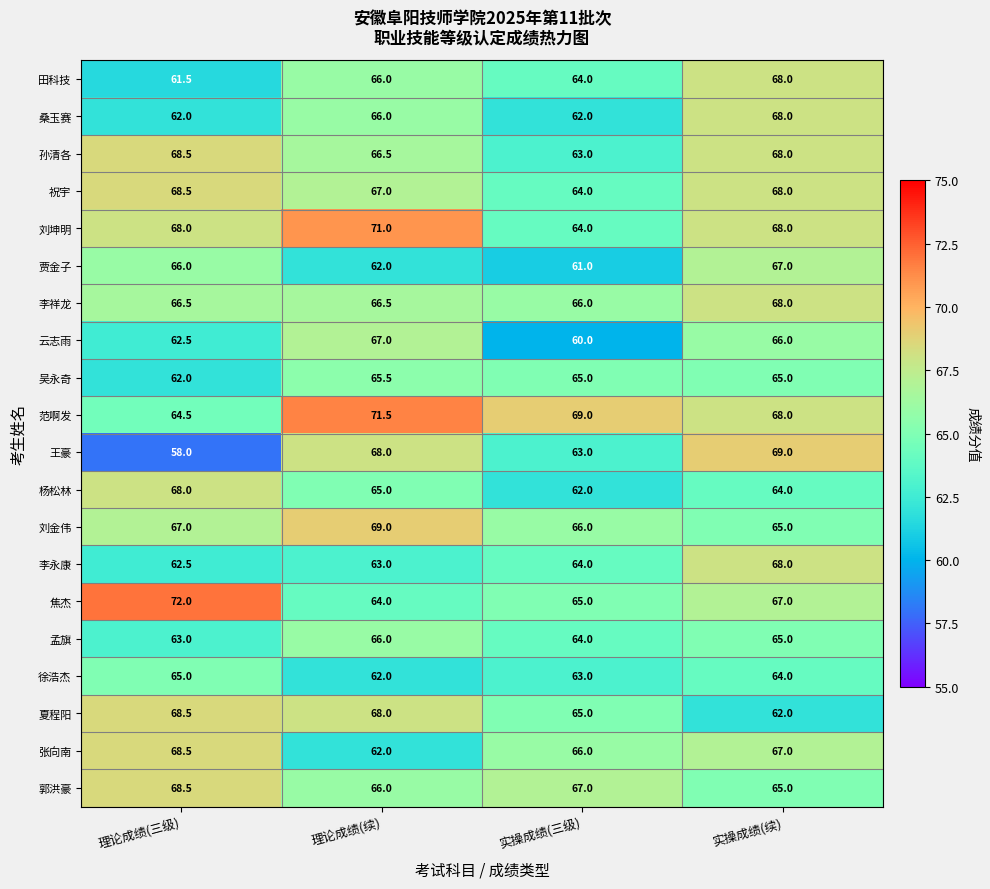

What is the total value across all series at 实操成绩(三级)?

1283.0